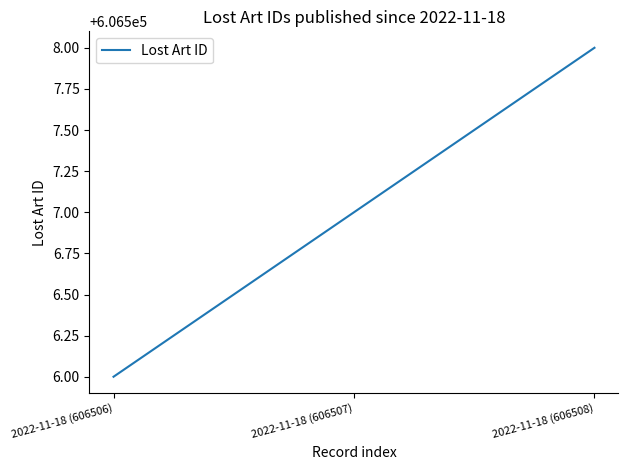

What is the average value?

606507